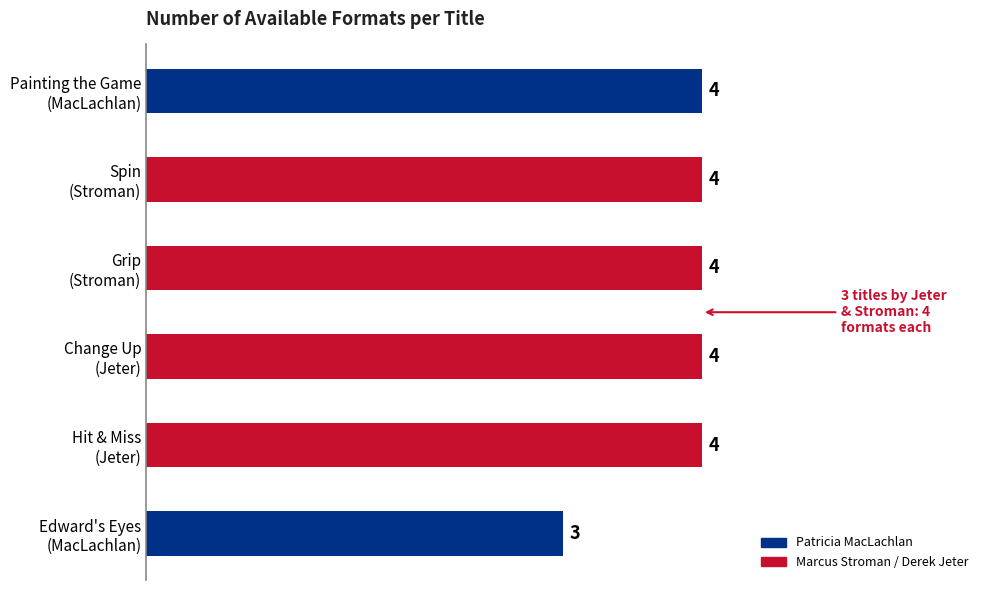

At which label is the value closest to 3?

Edward's Eyes
(MacLachlan)